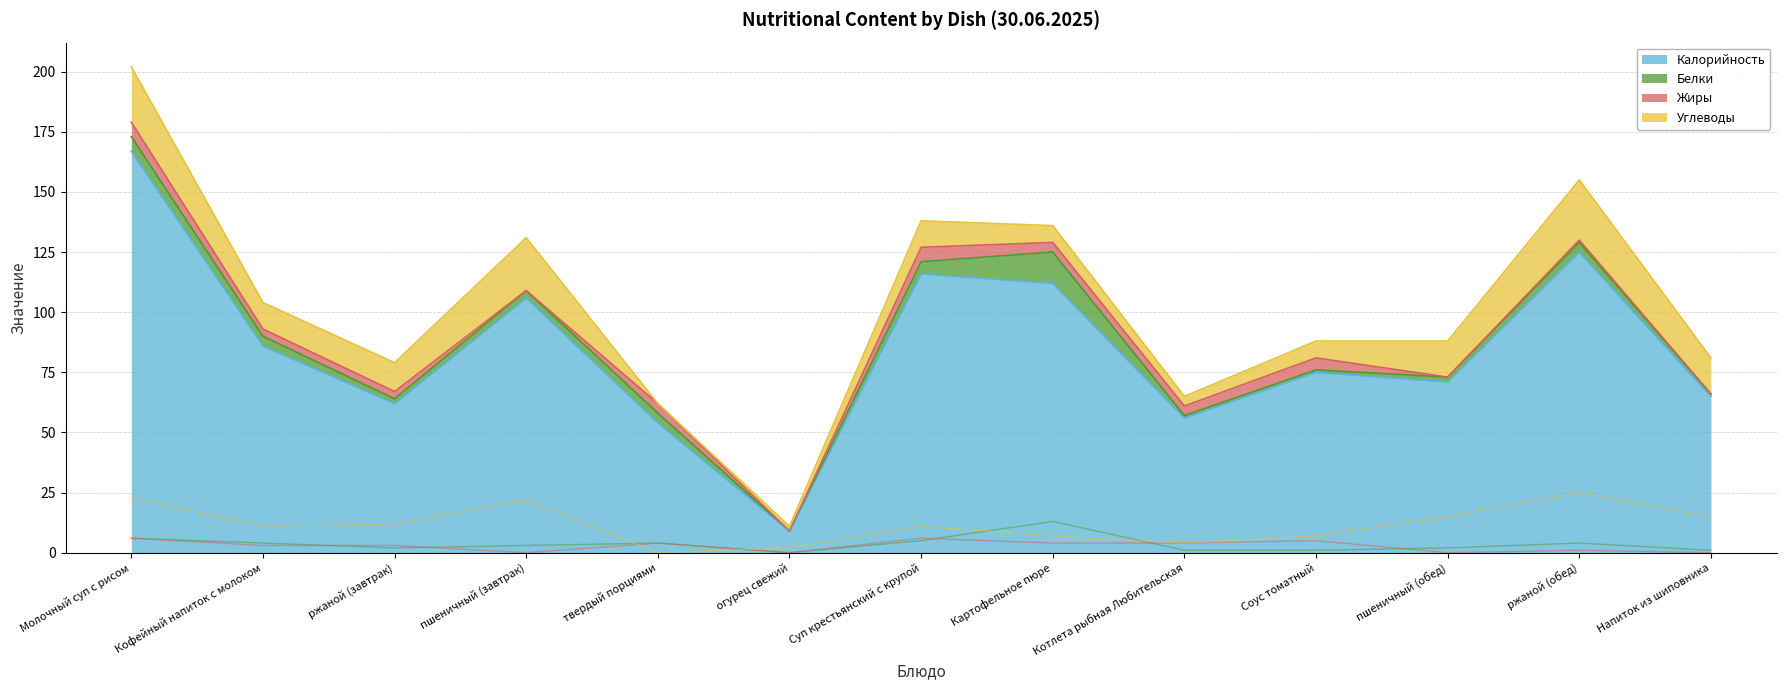

Reading right to left, what are all the values shown in this chart?

Калорийность: 65	125	71	75	56	112	116	9	54	106	62	86	167
Белки: 1	4	2	1	1	13	5	0	4	3	2	4	6
Жиры: 0	1	0	5	4	4	6	0	4	0	3	3	6
Углеводы: 15	25	15	7	4	7	11	2	0	22	12	11	23